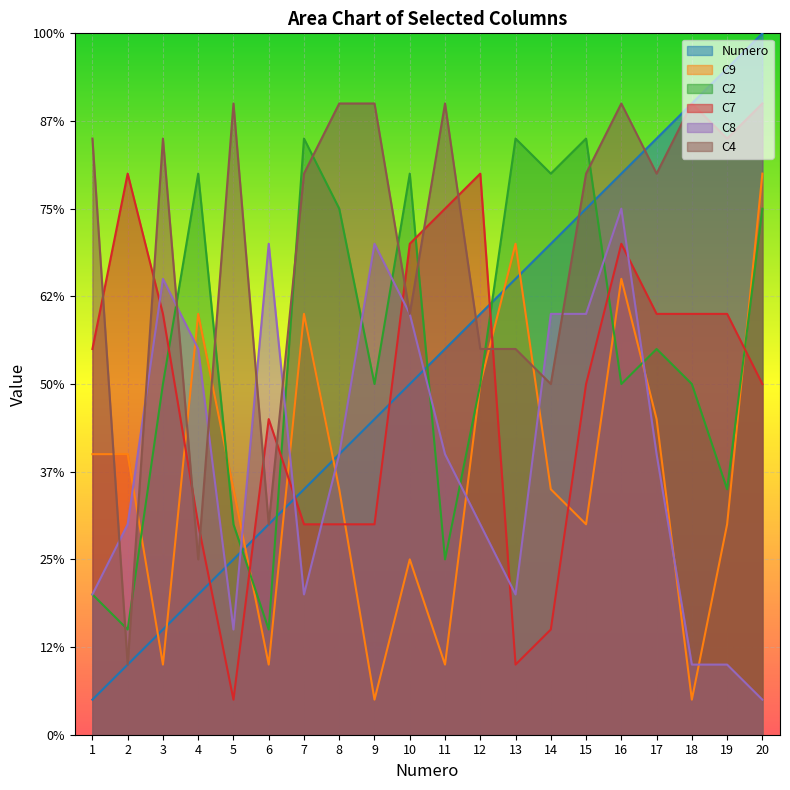

Between which two adjacent categories do C8 and C7 first intersect?

2 and 3